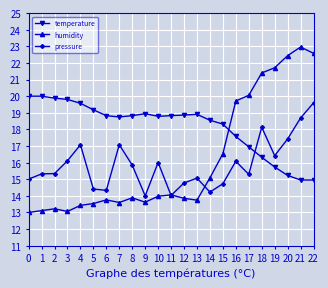

What is the minimum value for humidity?

13.0